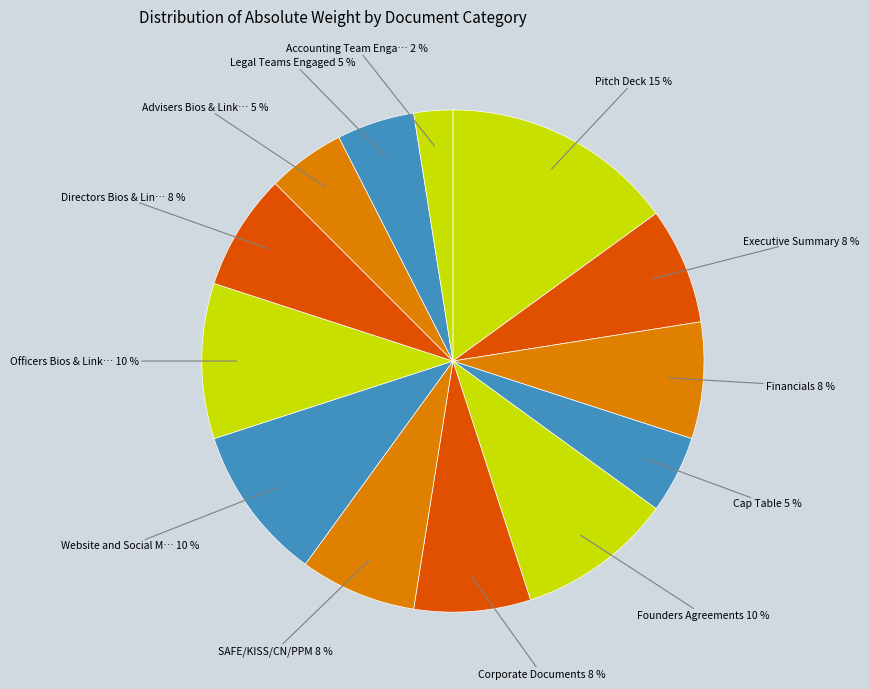

How many segments does this pie chart have?

13